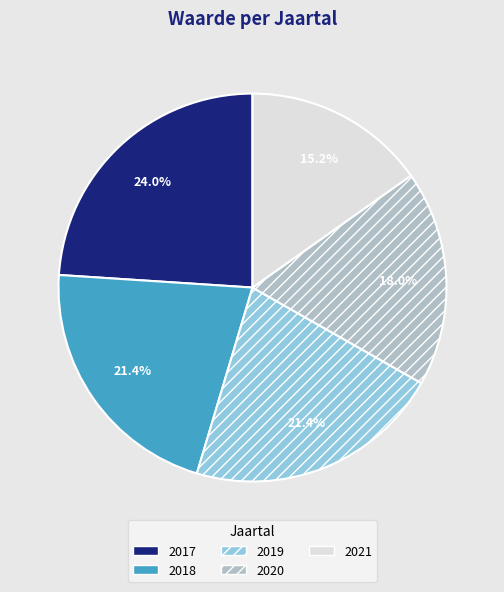

True or false: 2019 accounts for 21% of the total.

True